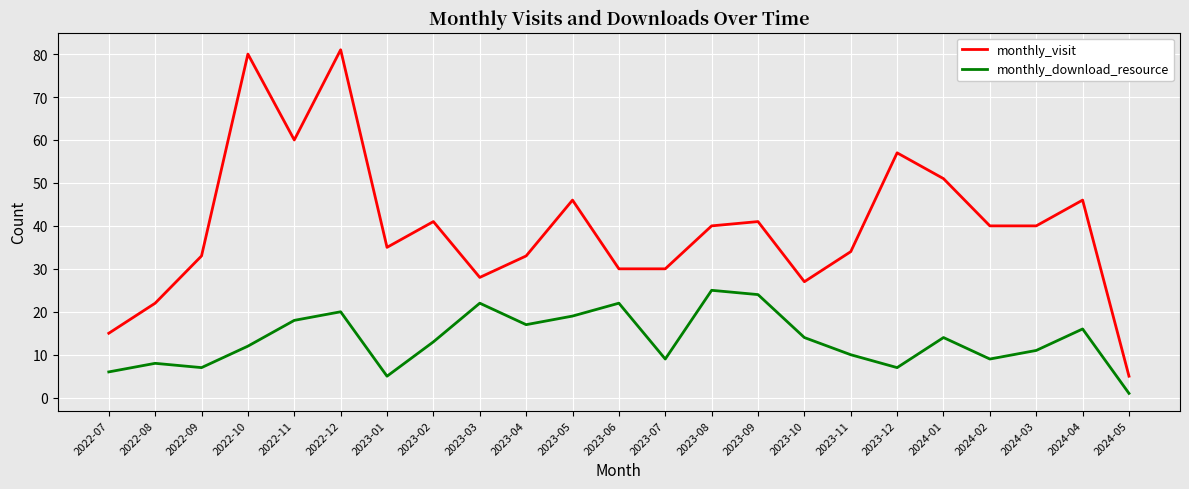

Does the chart display data point markers on the line(s)?

No